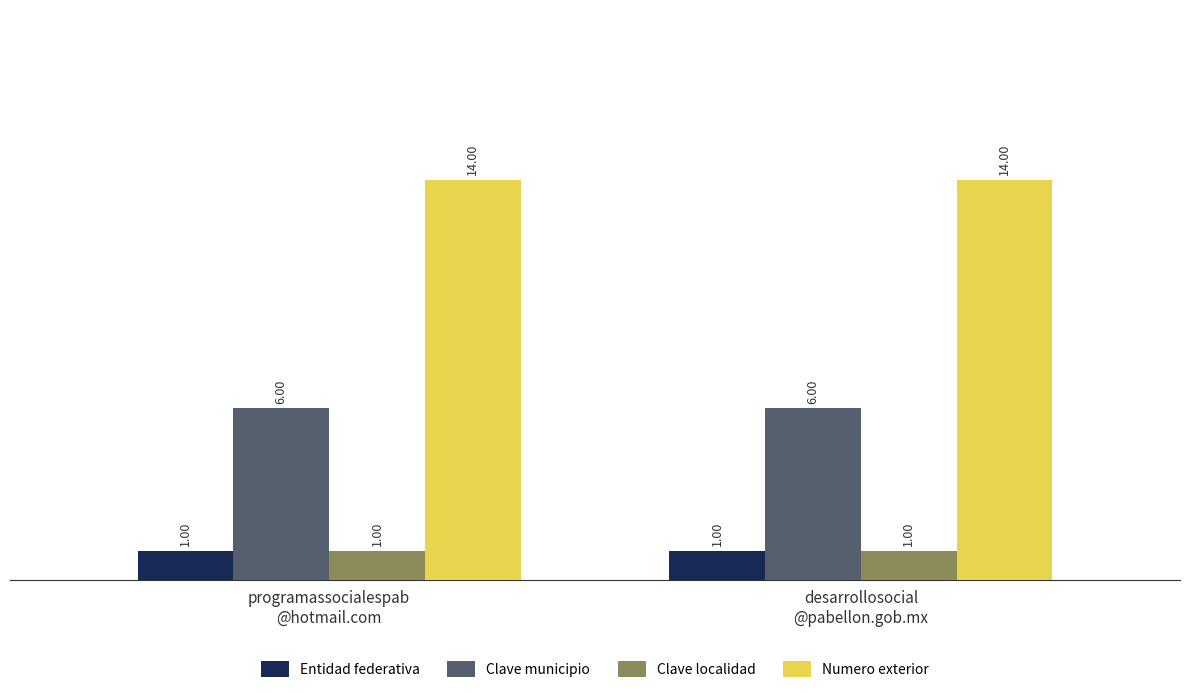

What are all the series names shown in the legend?

Entidad federativa, Clave municipio, Clave localidad, Numero exterior